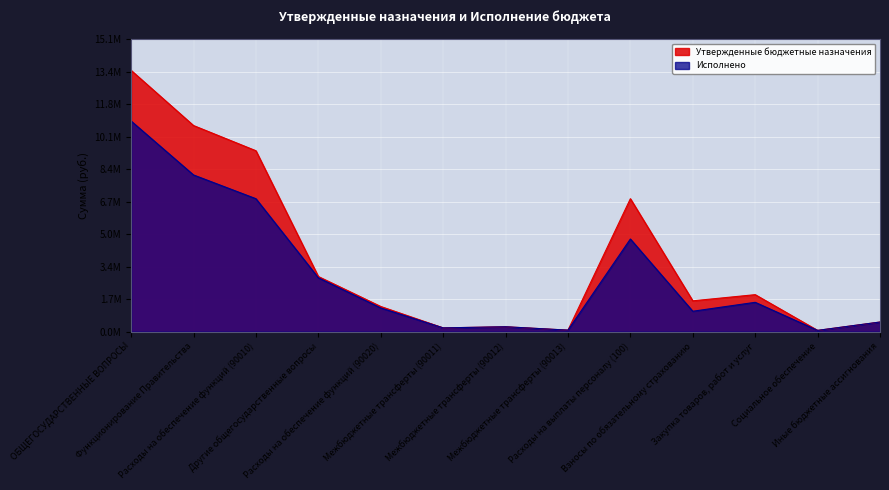

At which label does Исполнено reach its peak?

ОБЩЕГОСУДАРСТВЕННЫЕ ВОПРОСЫ